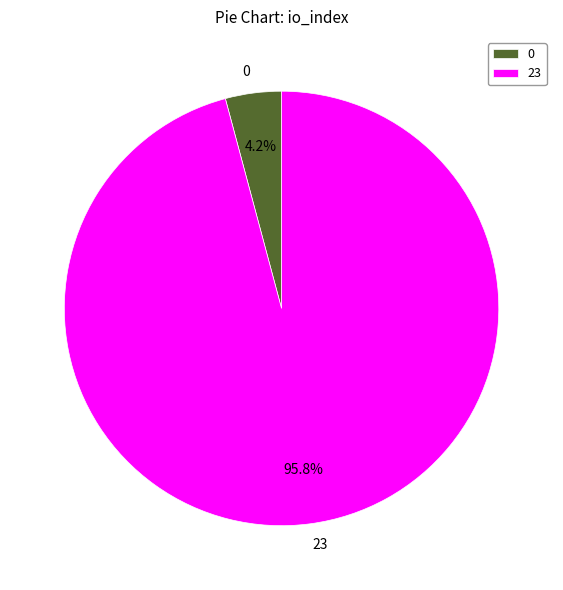

Does 0 account for over 50% of the chart?

No